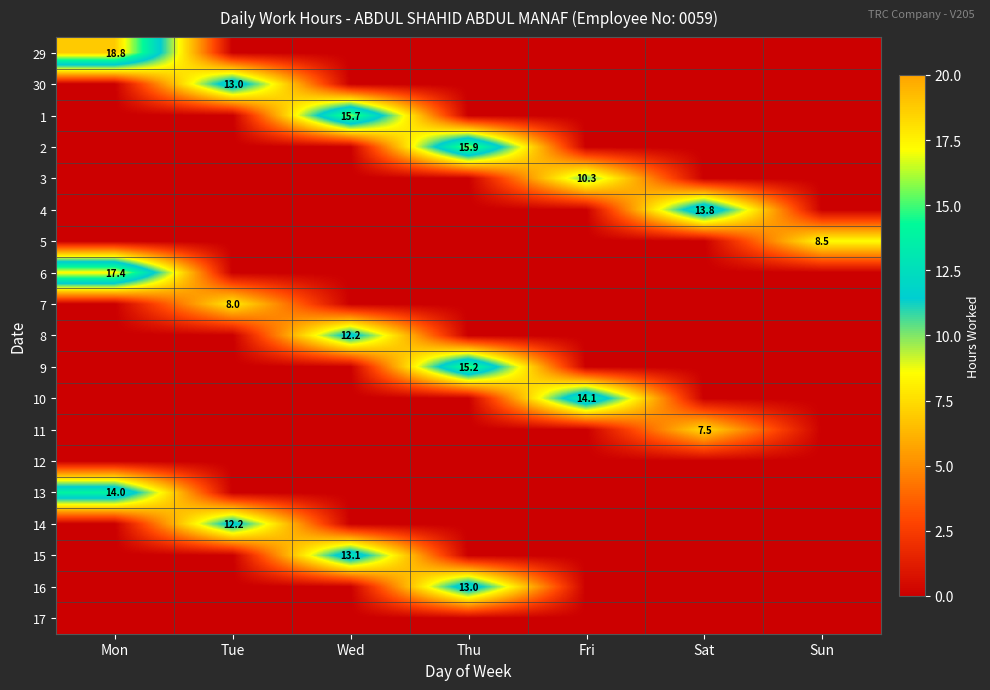

At how many categories does at least one series exceed 13?

6